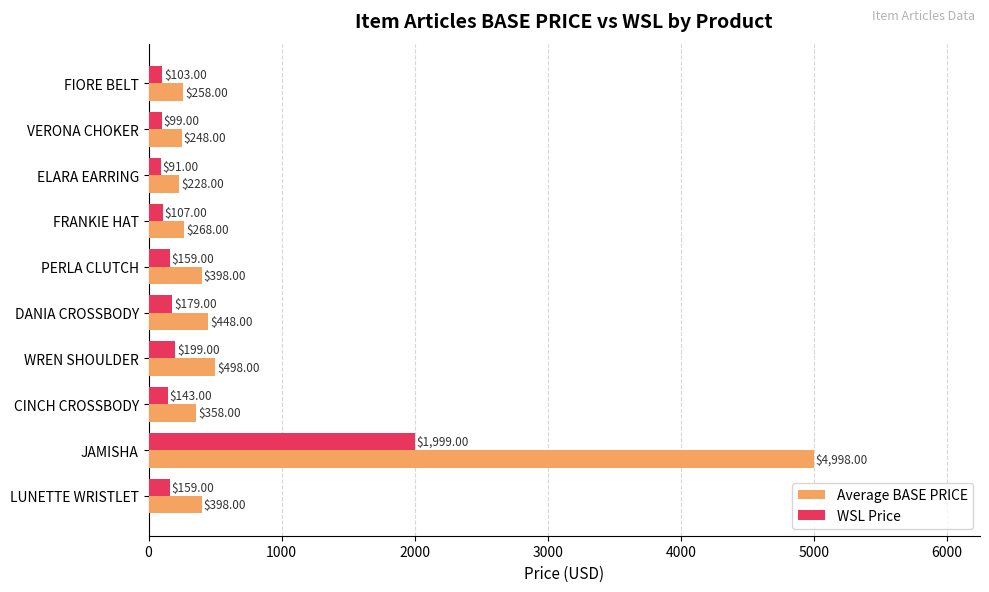

How many data points does each series have?

10